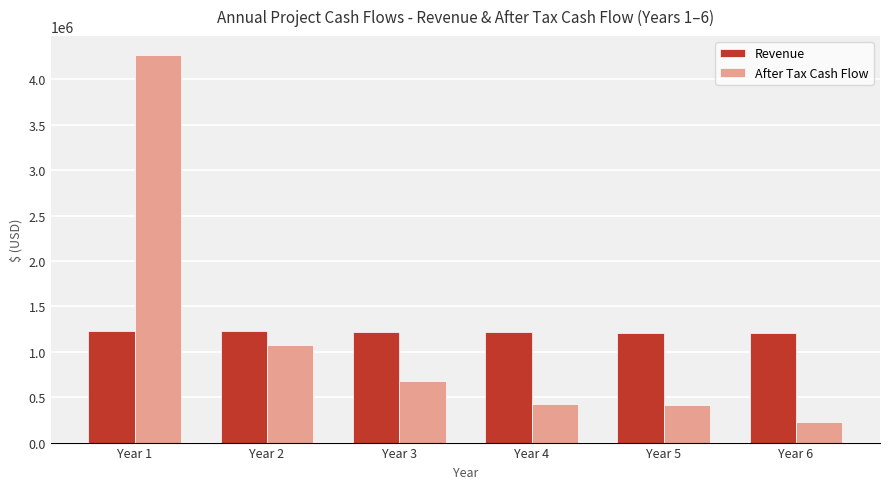

What are all the series names shown in the legend?

Revenue, After Tax Cash Flow